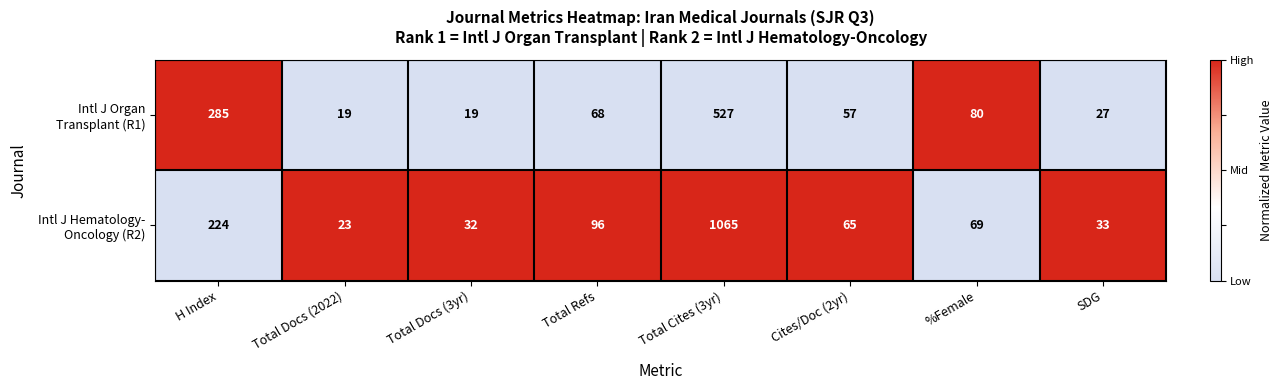

At which category is the sum across all series the highest?

Total Cites (3yr)